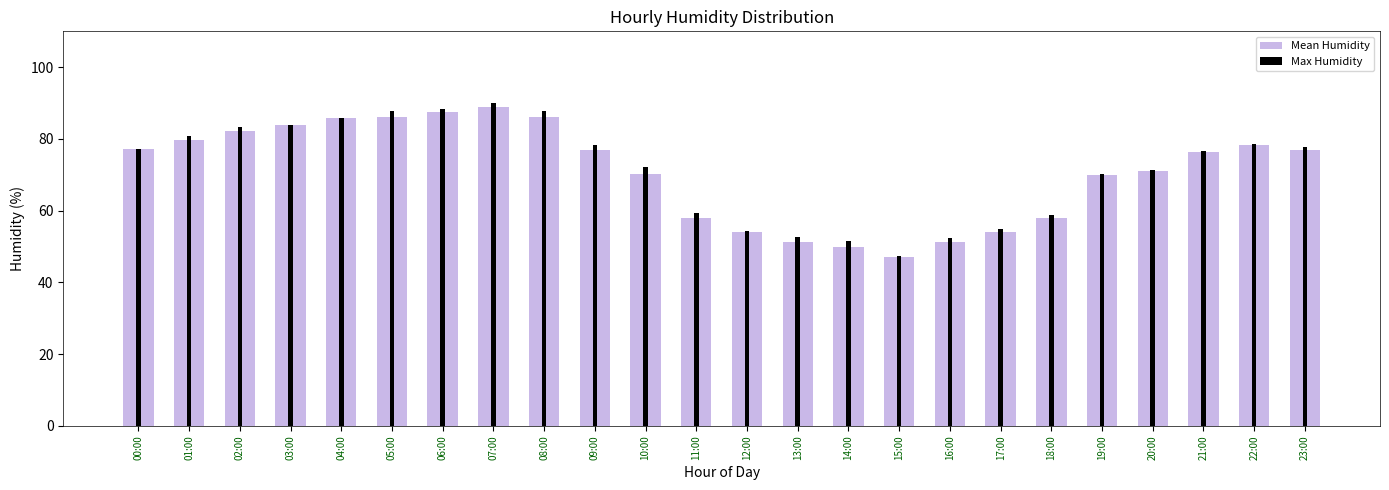

What position from the left is 05:00?

6